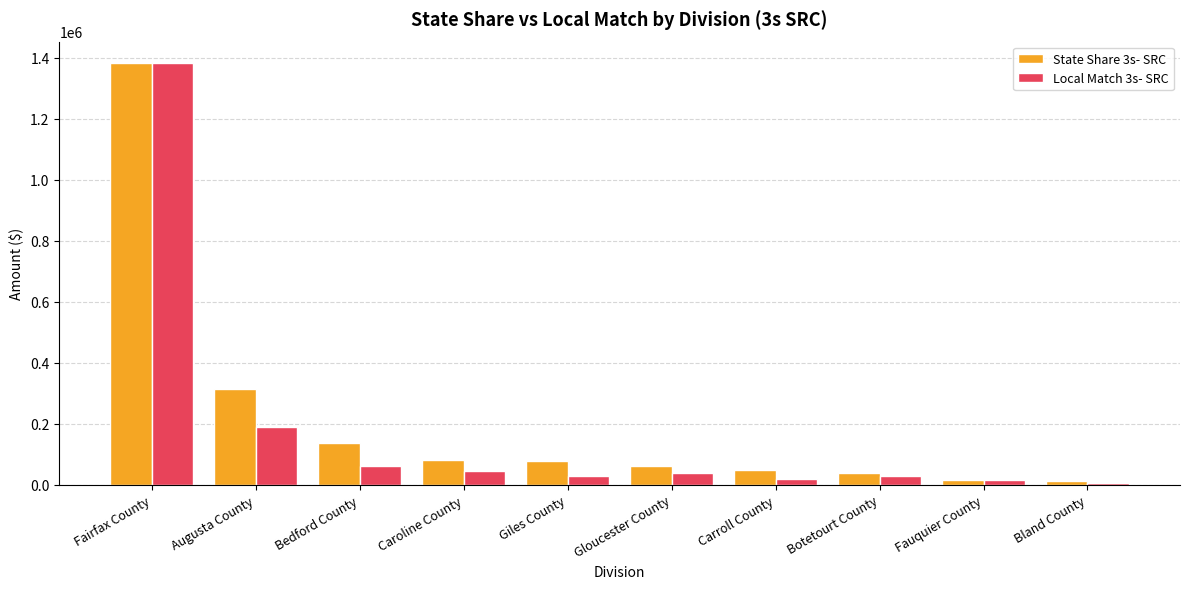

At which category is the sum across all series the highest?

Fairfax County